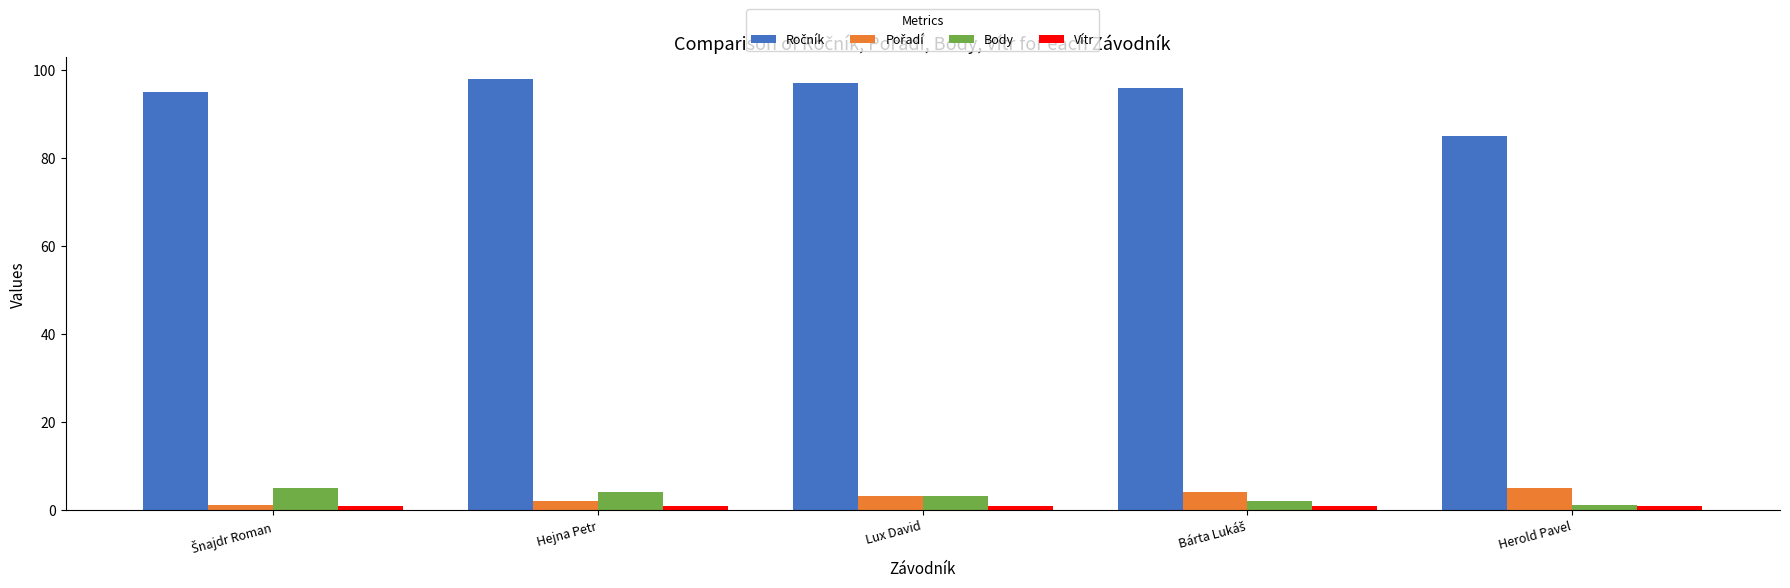

What is the maximum value shown in the chart?

98.0